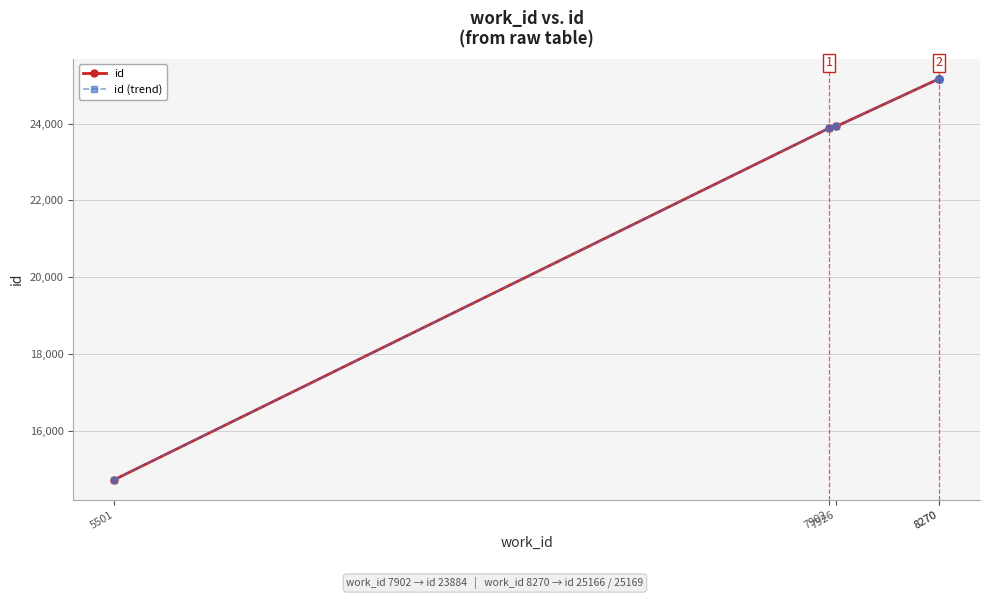

Read the id (trend) value at 5501, to the nearest 10.

14720